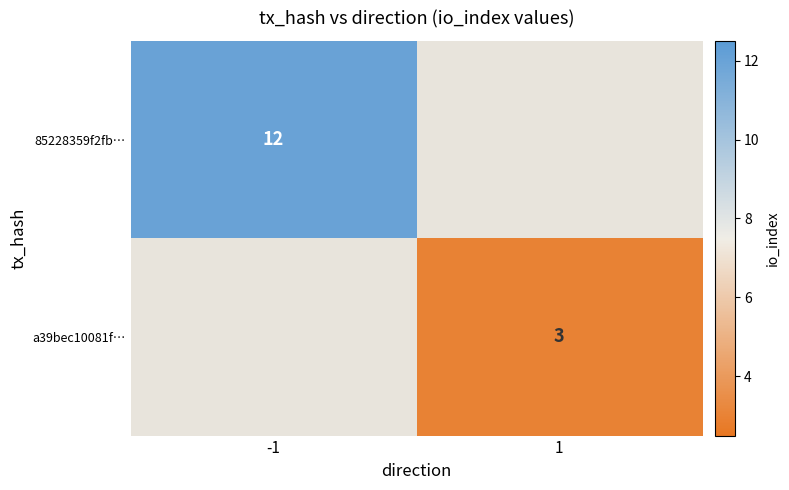

The value of a39bec10081f… at 1 is 3. True or false?

True